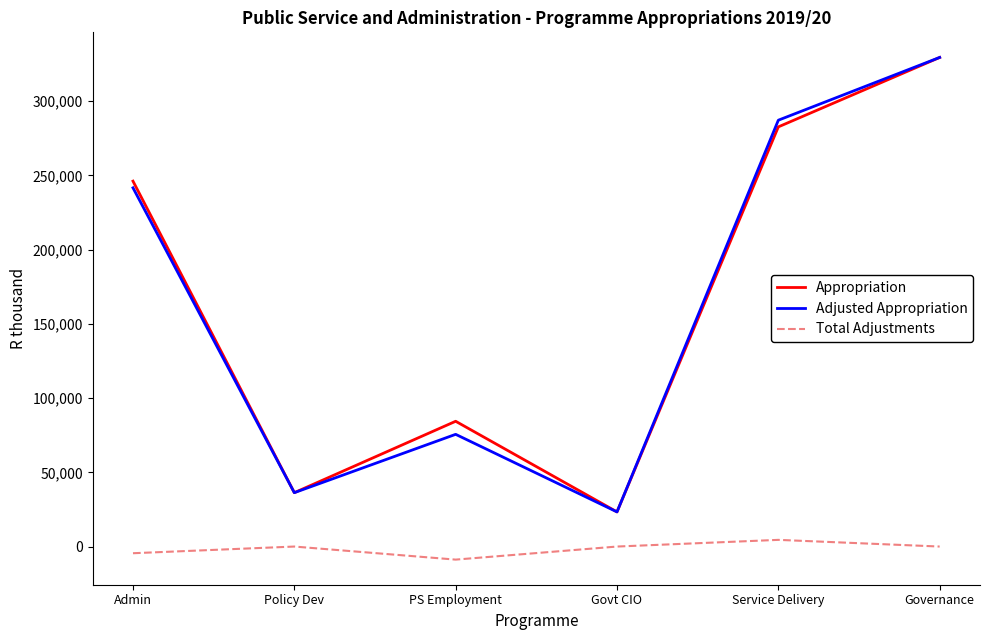

At which category is the sum across all series the highest?

Governance